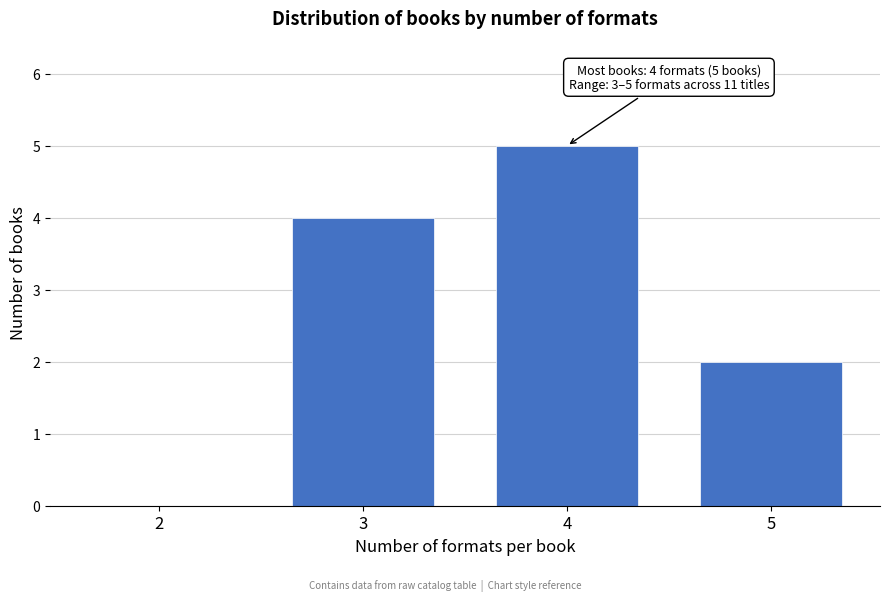

Reading left to right, extract all data points from this chart.

2=0	3=4	4=5	5=2